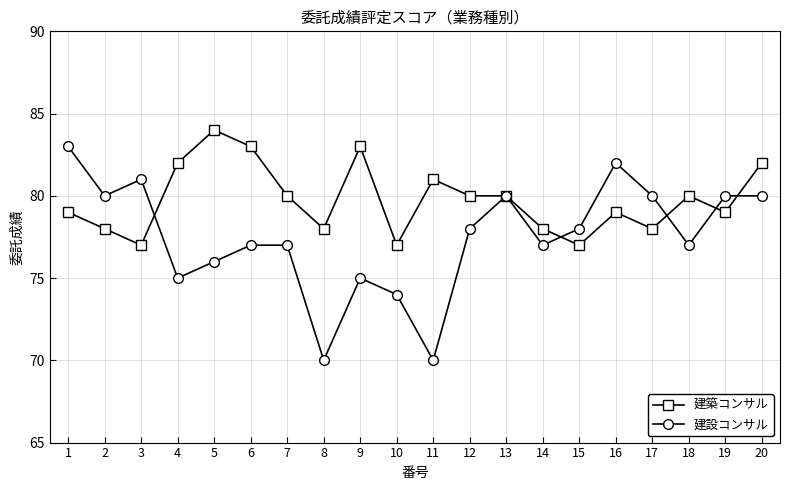

What is the difference between the second highest and second lowest values in the 建設コンサル series?

12